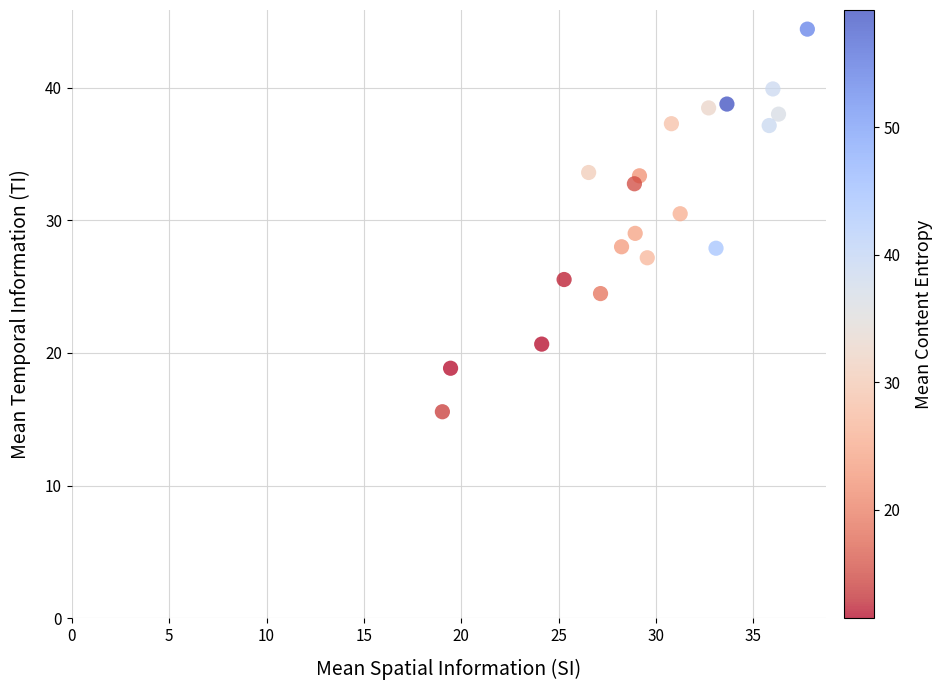

What is the range of X values (max minus min)?

18.7